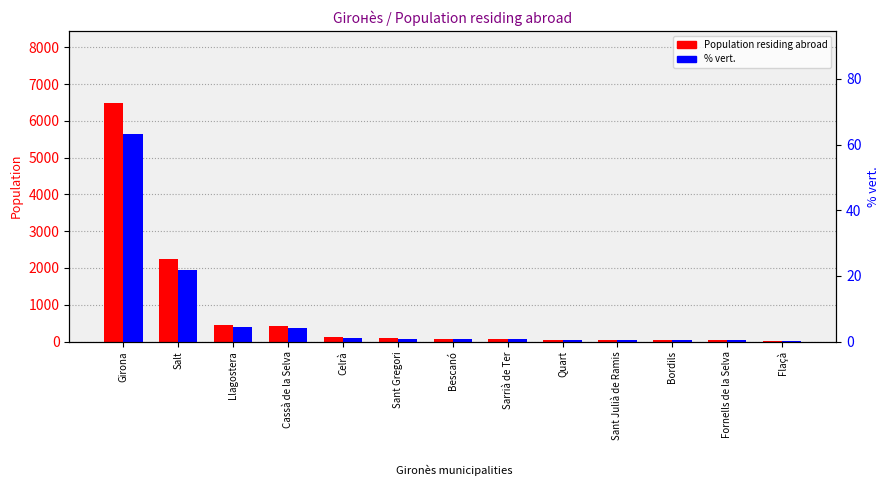

What is the sum of all Population residing abroad values?

10155.0